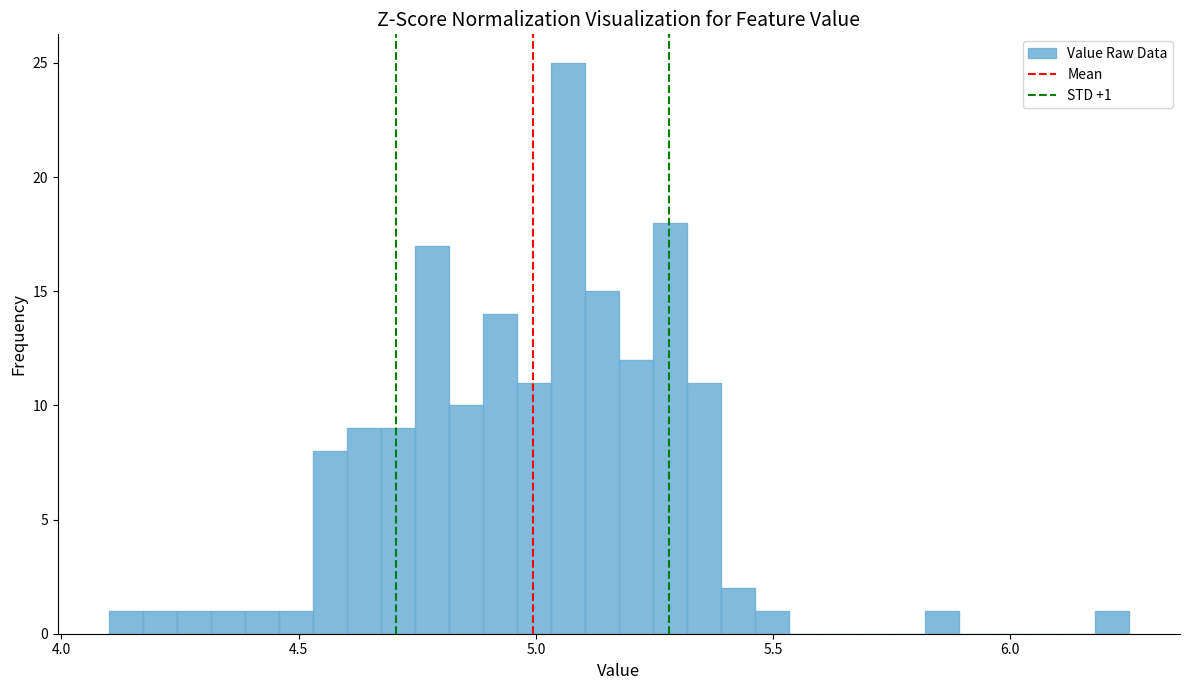

Read against the x-axis, roughly where is the centre of the tallest bar?

5.05